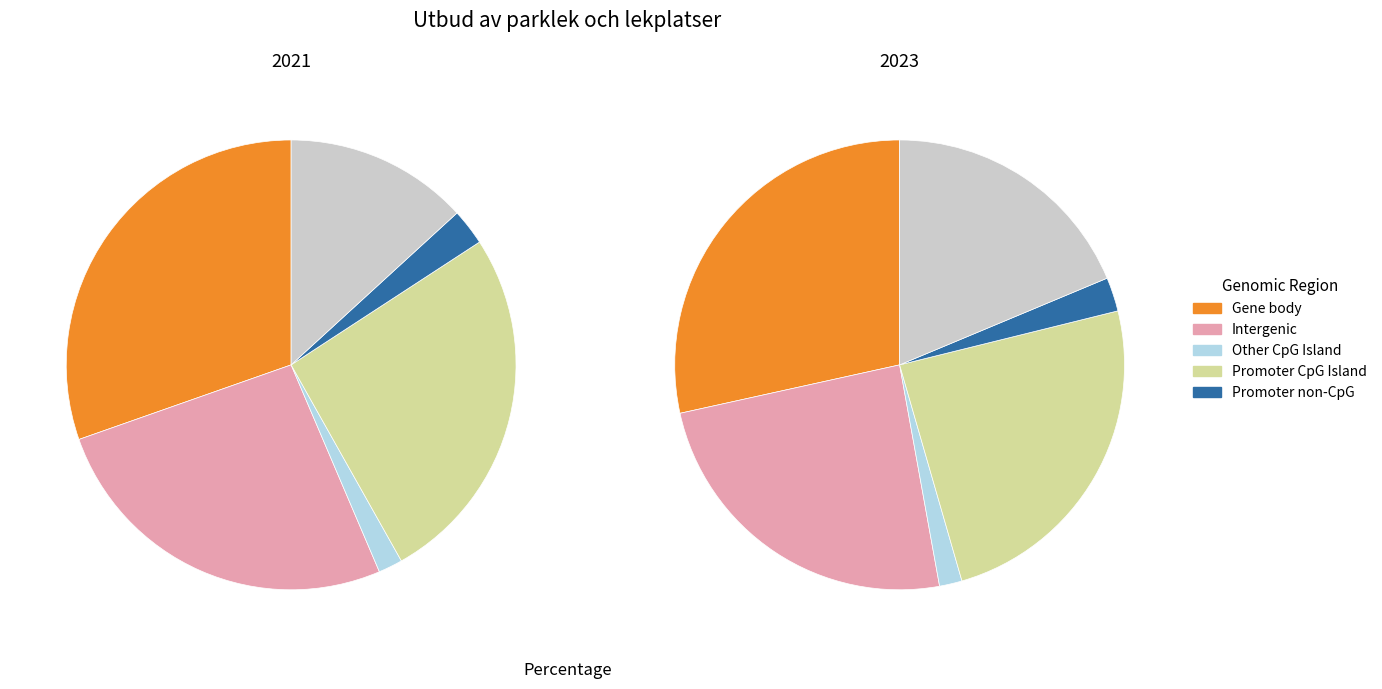

What is the change in value from 2021 to 2023?

-5.5